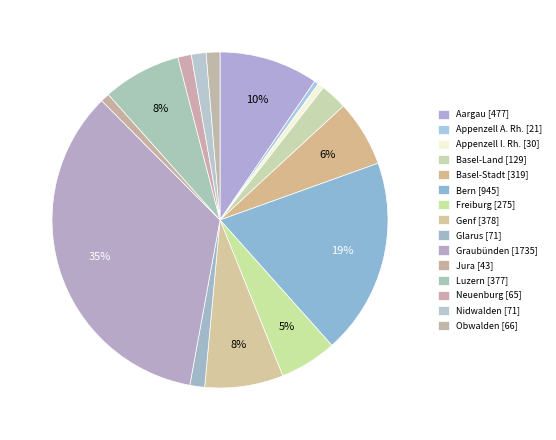

True or false: Bern accounts for 19% of the total.

True